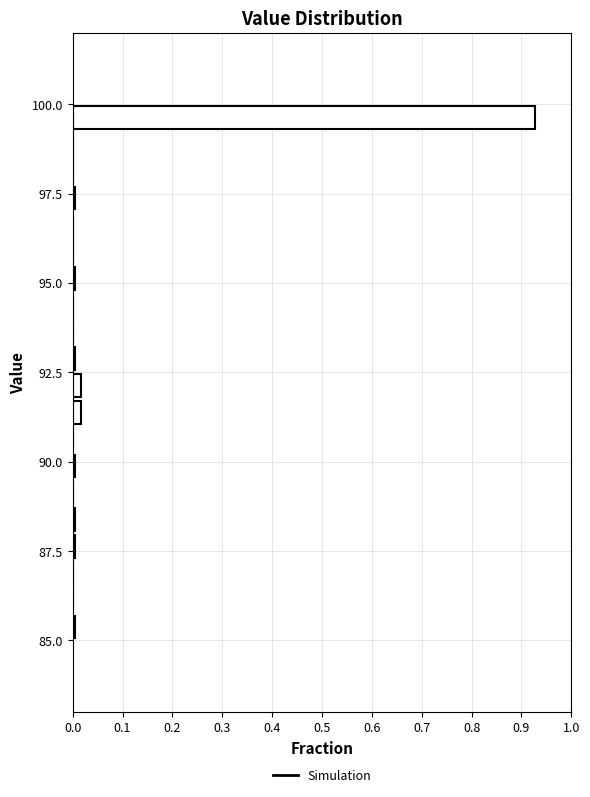

Around what value on the y-axis is the longest bar? Give the approximate position of its centre, as read against the axis.

99.5